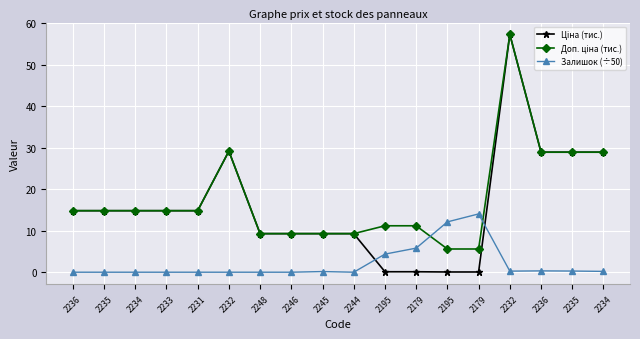

At how many categories does at least one series exceed 34?

1